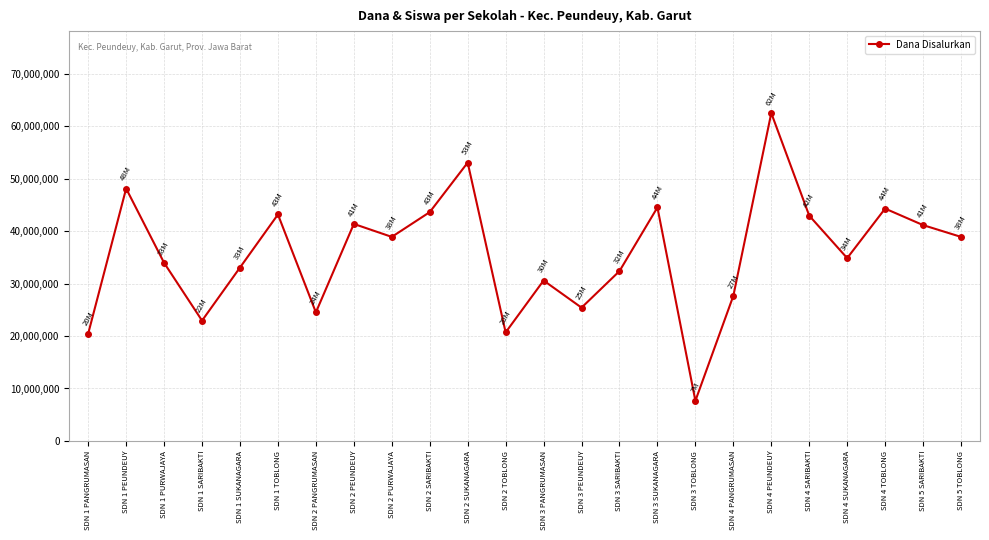

What is the sum of all values?

857250000